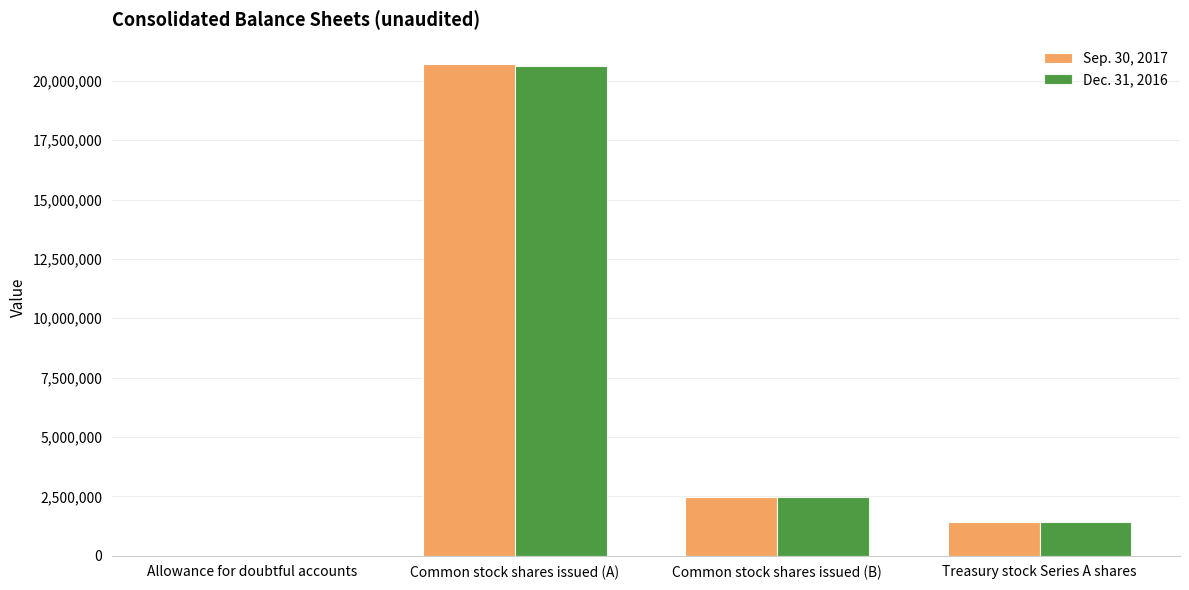

What is the spread (max minus min) of values at Common stock shares issued (B)?

525